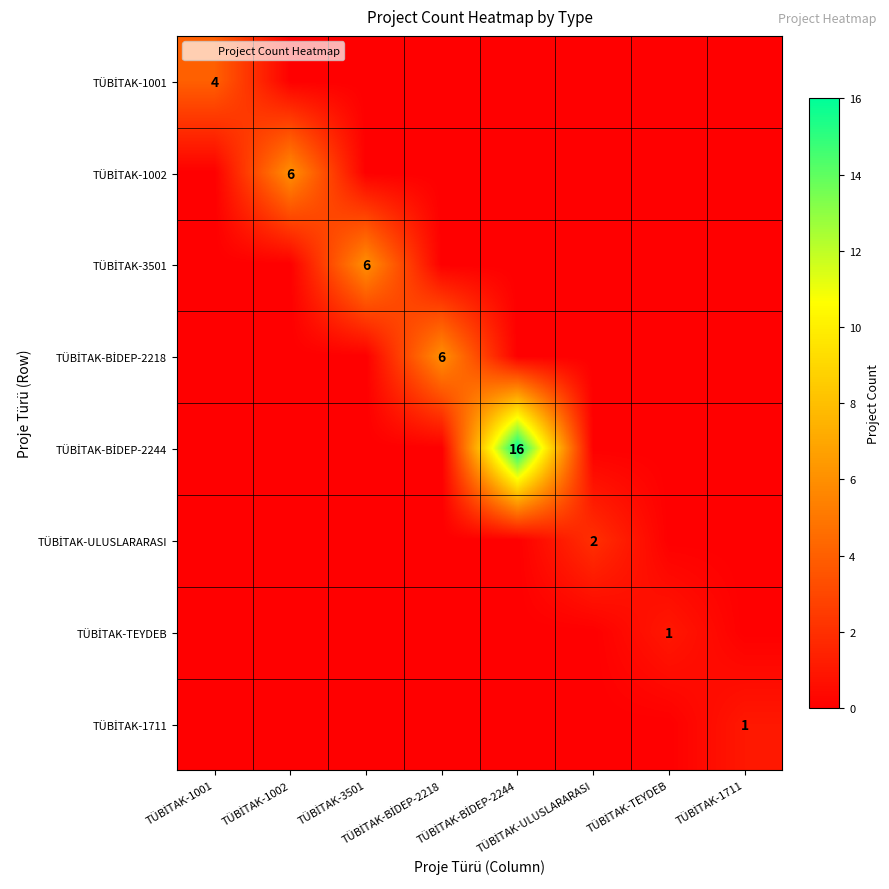

The value of TÜBİTAK-1001 at TÜBİTAK-3501 is 0. True or false?

True